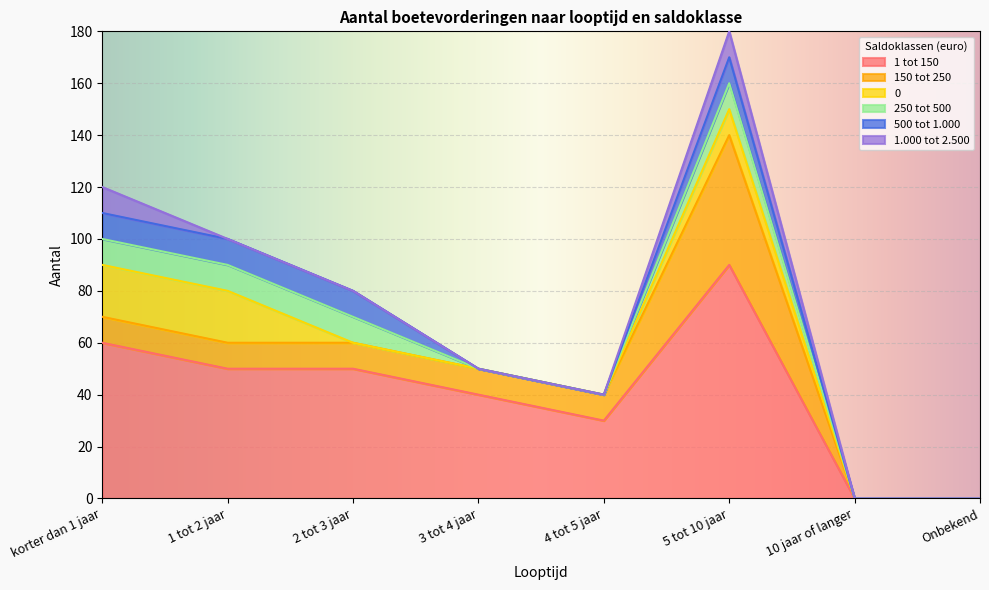

Rank the series by their maximum value, from highest to lowest.

1 tot 150, 150 tot 250, 0, 250 tot 500, 500 tot 1.000, 1.000 tot 2.500